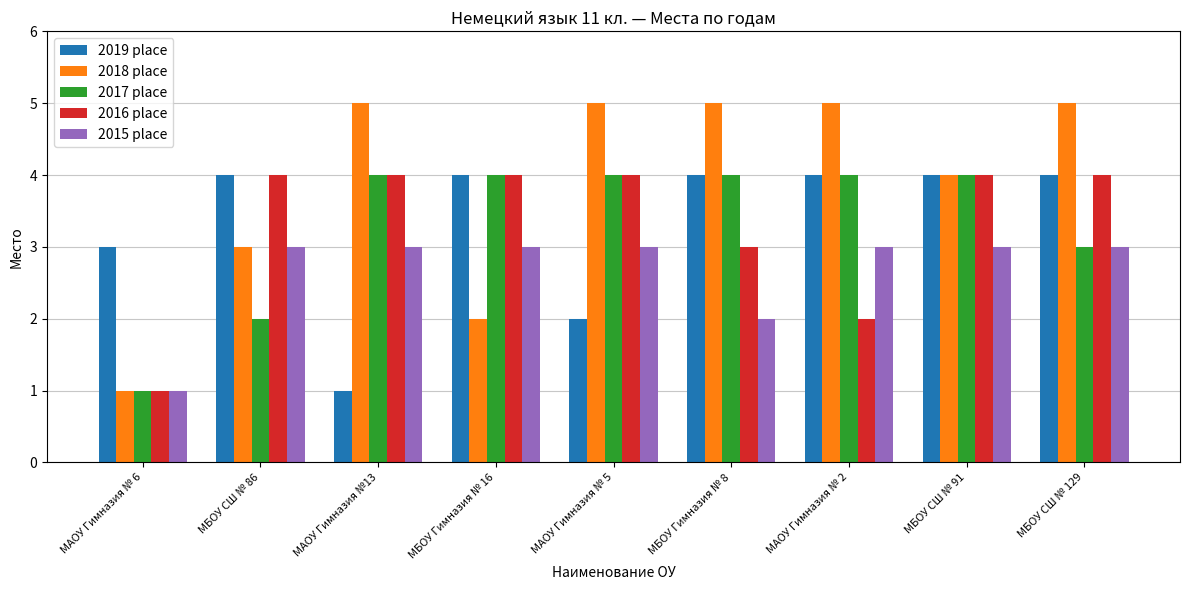

Reading right to left, list all the values displayed in this chart.

2019 place: 4	4	4	4	2	4	1	4	3
2018 place: 5	4	5	5	5	2	5	3	1
2017 place: 3	4	4	4	4	4	4	2	1
2016 place: 4	4	2	3	4	4	4	4	1
2015 place: 3	3	3	2	3	3	3	3	1